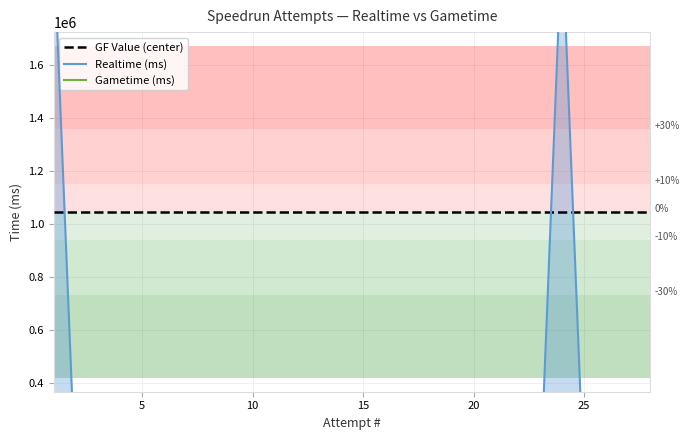

Reading right to left, list all the values displayed in this chart.

GF Value (center): 1045534.5	1045534.5	1045534.5	1045534.5	1045534.5	1045534.5	1045534.5	1045534.5	1045534.5	1045534.5	1045534.5	1045534.5	1045534.5	1045534.5	1045534.5	1045534.5	1045534.5	1045534.5	1045534.5	1045534.5	1045534.5	1045534.5	1045534.5	1045534.5	1045534.5	1045534.5	1045534.5	1045534.5
Realtime (ms): 0.0	0.0	0.0	0.0	2091069.0	0.0	0.0	0.0	0.0	0.0	0.0	0.0	0.0	0.0	0.0	0.0	0.0	0.0	0.0	0.0	0.0	0.0	0.0	0.0	0.0	0.0	0.0	2052299.0
Gametime (ms): 0.0	0.0	0.0	0.0	0.0	0.0	0.0	0.0	0.0	0.0	0.0	0.0	0.0	0.0	0.0	0.0	0.0	0.0	0.0	0.0	0.0	0.0	0.0	0.0	0.0	0.0	0.0	0.0